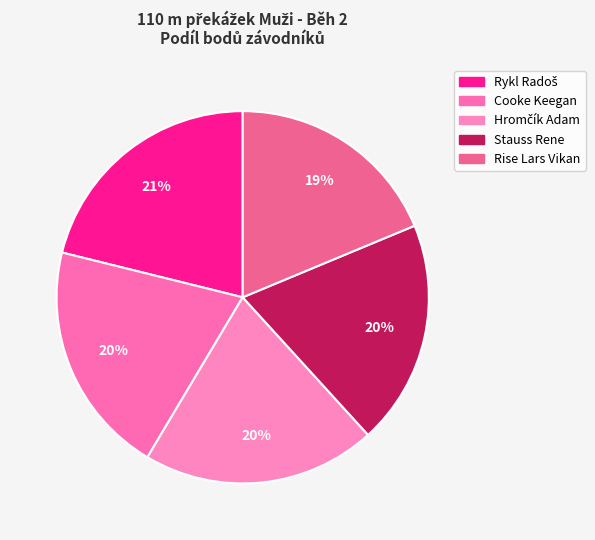

How many segments does this pie chart have?

5